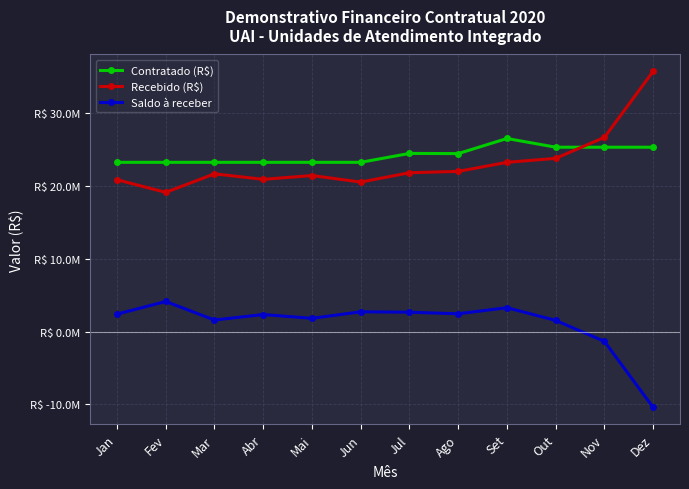

Reading left to right, extract all data points from this chart.

Contratado (R$): 23236135.8	23236135.8	23236135.8	23236135.8	23236135.8	23236135.8	24457602.7	24433307.7	26508649.6	25311477.6	25311477.6	25311477.6
Recebido (R$): 20844774.8	19110000.0	21654900.9	20899221.0	21421811.5	20525005.6	21804361.2	21993788.4	23234529.3	23781523.9	26662724.8	35734733.8
Saldo à receber: 2391361.0	4126135.8	1581234.9	2336914.8	1814324.3	2711130.1	2653241.6	2439519.3	3274120.3	1529953.8	-1351247.2	-10423256.1